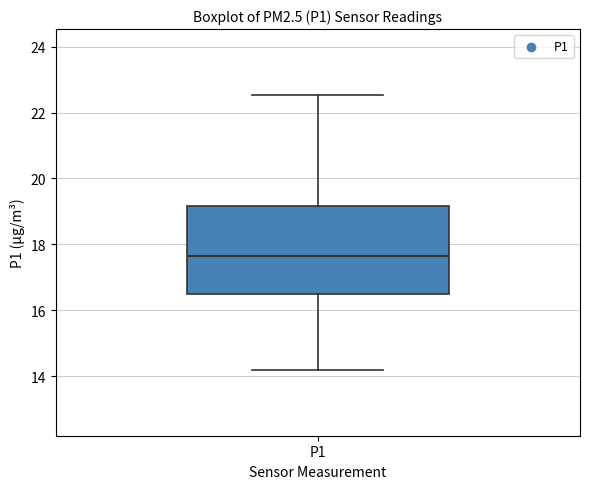

Read this box plot against the y-axis: the position of the median line, the range covered by the box, and the ends of both whiskers. The values are not printed on the chart, so give them approximately, as read against the axis.

median 17.6, box 16.6 to 19.2, whiskers 14.2 to 22.6